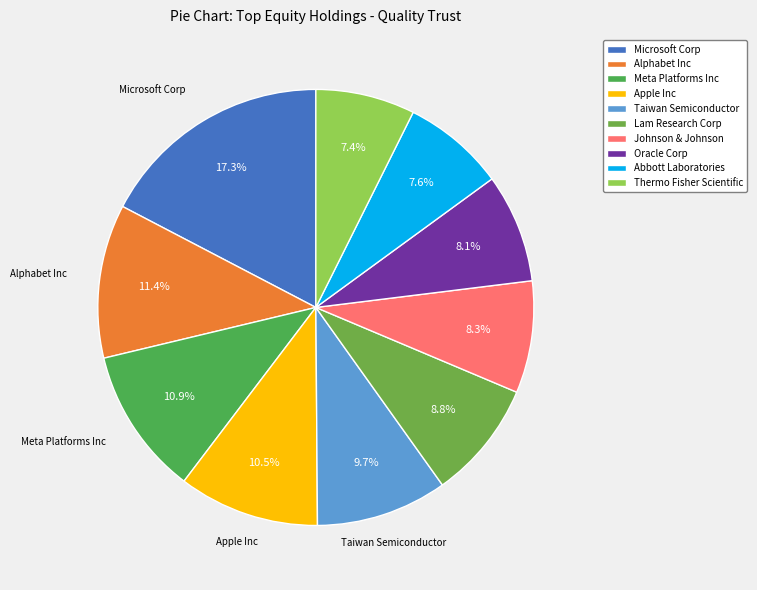

True or false: Abbott Laboratories accounts for 1% of the total.

False